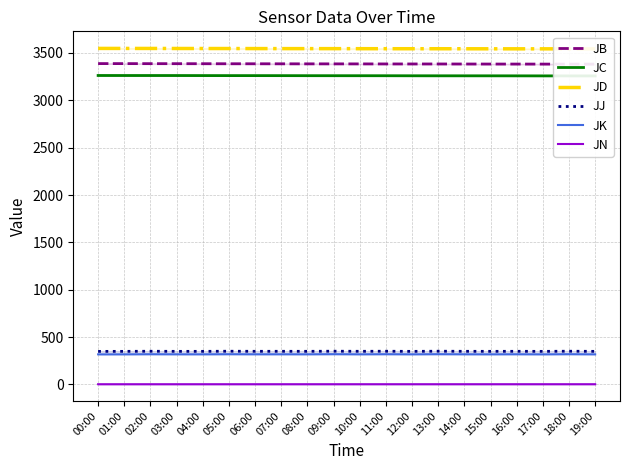

List the series in order of their peak value, lowest first.

JN, JK, JJ, JC, JB, JD